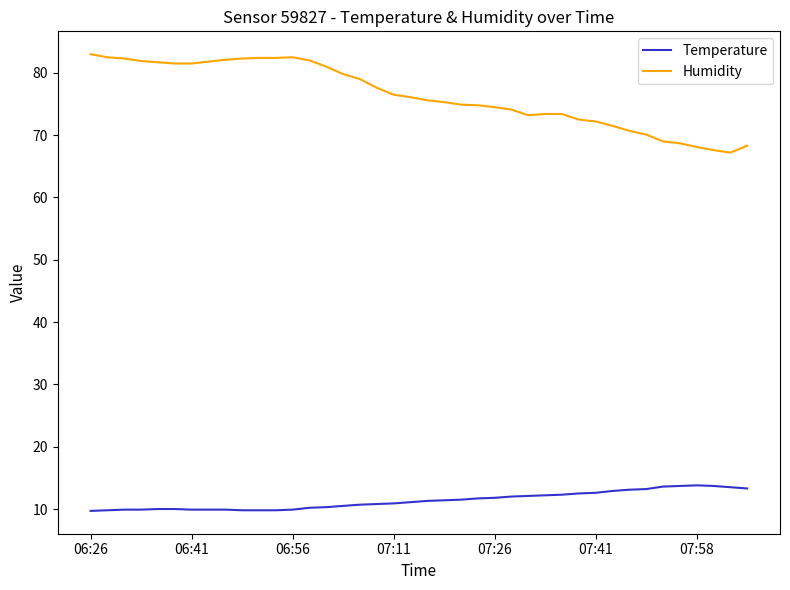

Which series has the largest total across all categories?

Humidity